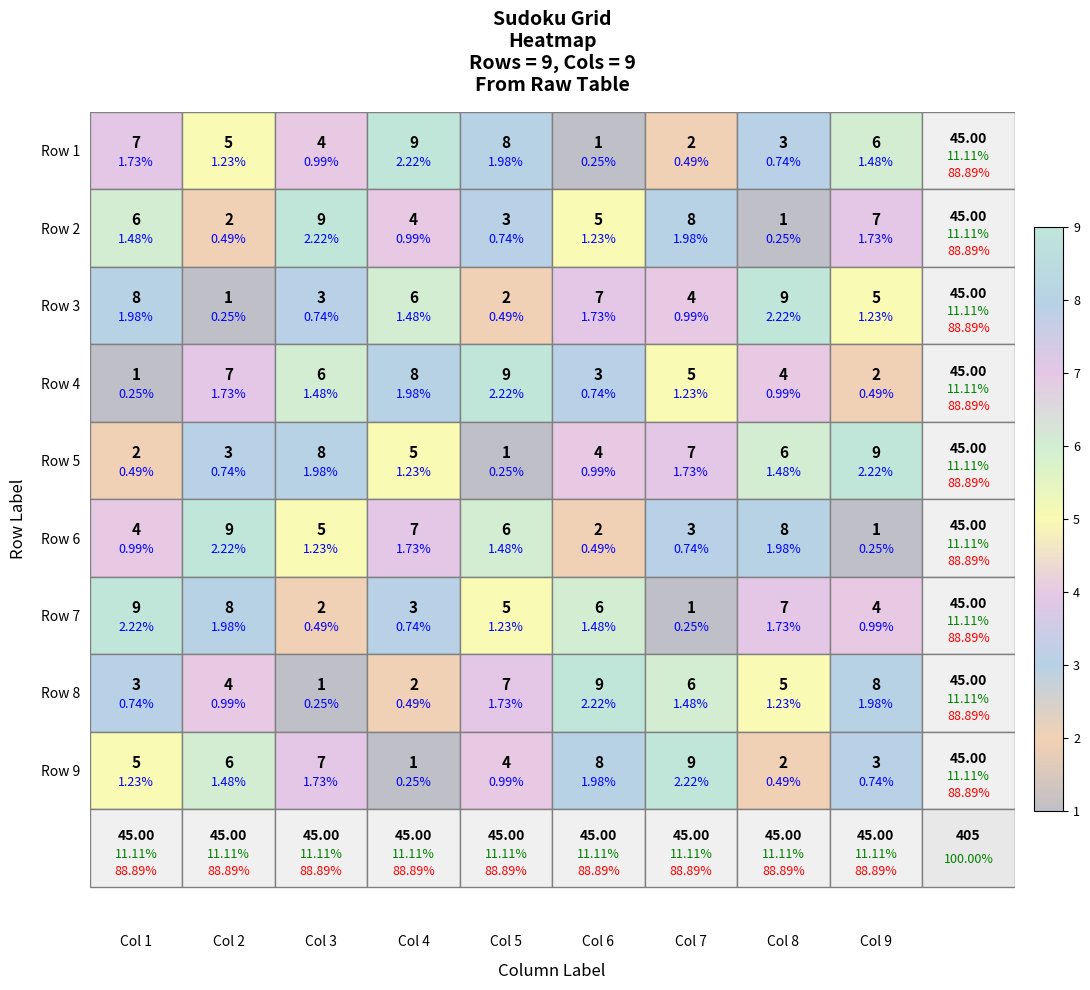

What is the sum of the Row 7 values at Col 1 and Col 3?

11